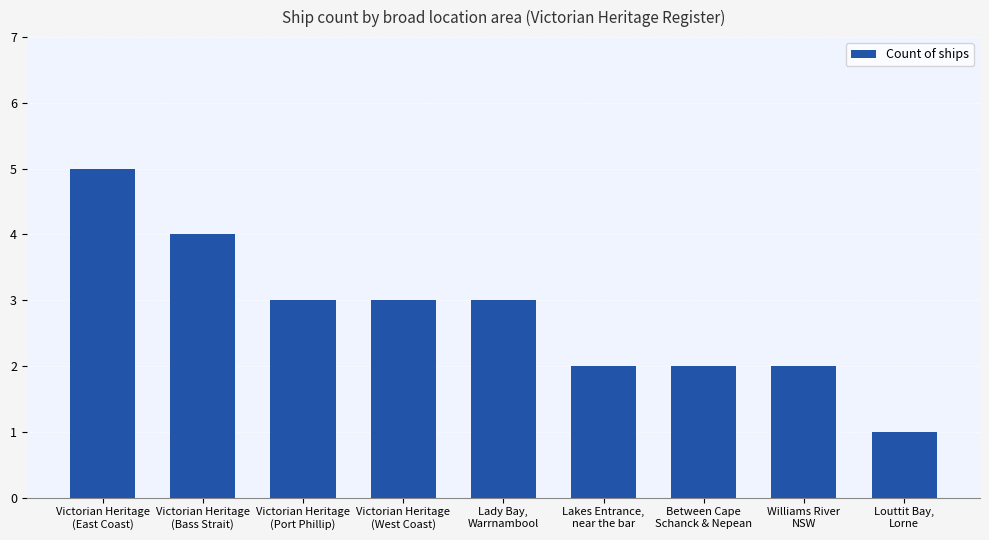

How many data points are less than 3?

4